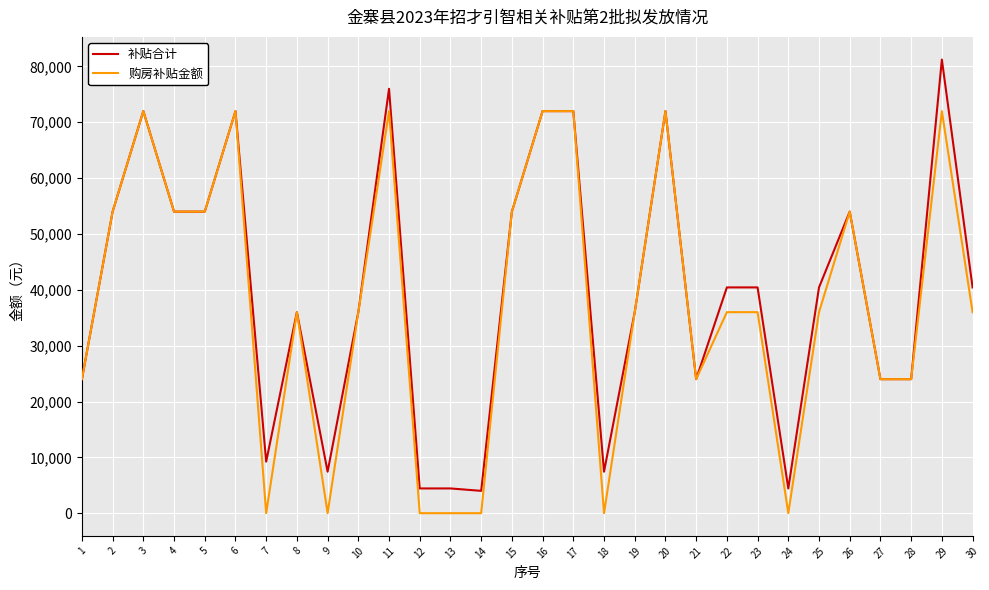

Reading left to right, transcribe all the data shown in this chart.

补贴合计: 1=24000	2=54000	3=72000	4=54000	5=54000	6=72000	7=9232	8=36000	9=7432	10=36000	11=76000	12=4432	13=4432	14=4000	15=54000	16=72000	17=72000	18=7432	19=36000	20=72000	21=24000	22=40432	23=40432	24=4432	25=40432	26=54000	27=24000	28=24000	29=81232	30=40432
购房补贴金额: 1=24000	2=54000	3=72000	4=54000	5=54000	6=72000	7=0	8=36000	9=0	10=36000	11=72000	12=0	13=0	14=0	15=54000	16=72000	17=72000	18=0	19=36000	20=72000	21=24000	22=36000	23=36000	24=0	25=36000	26=54000	27=24000	28=24000	29=72000	30=36000